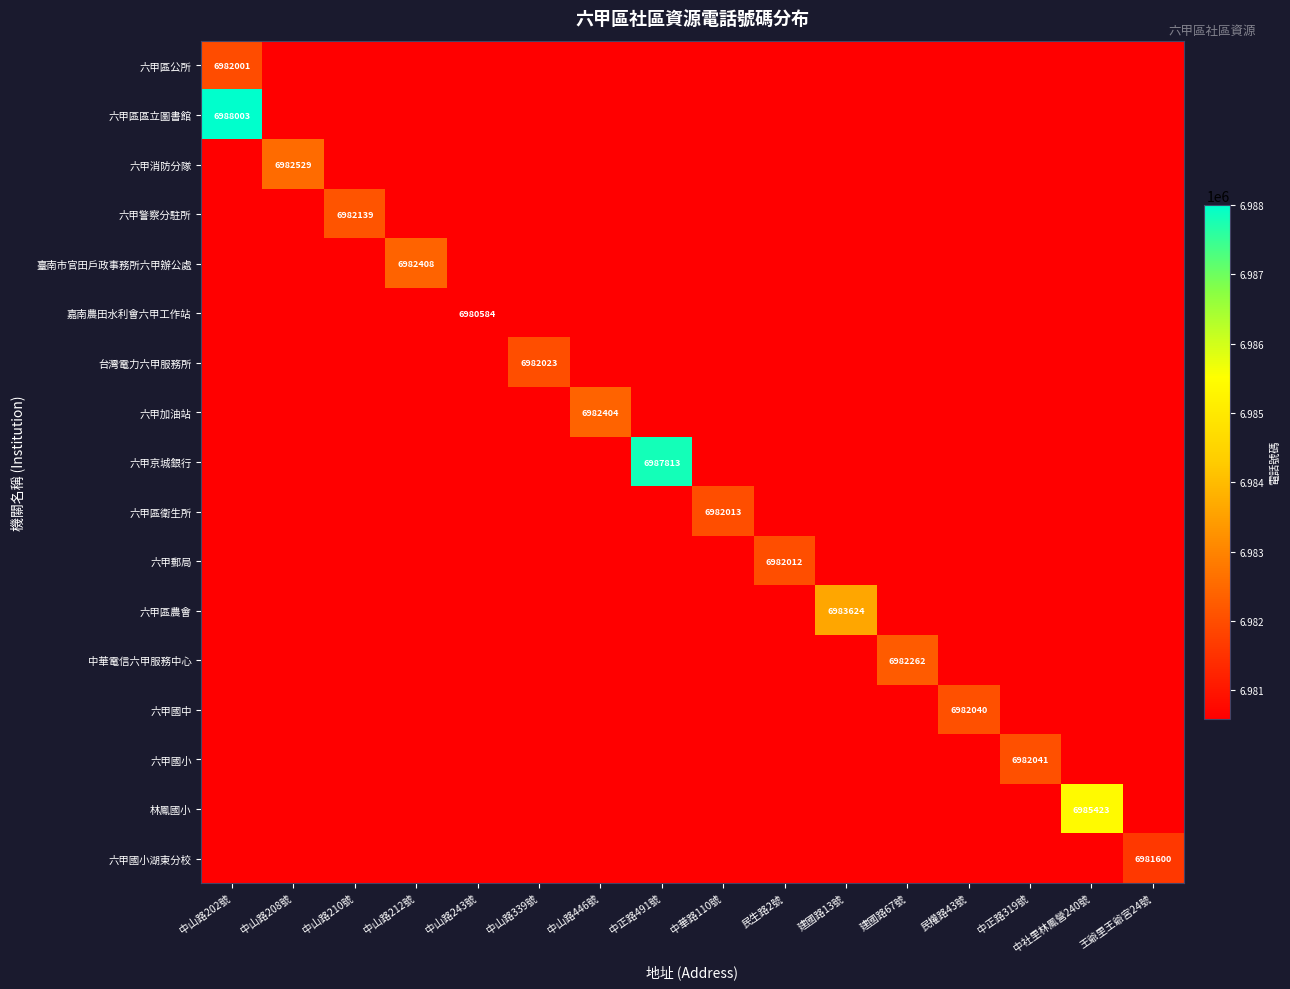

The 六甲國小湖東分校 series shows 6981600 at 王爺里王爺宮24號. True or false?

True